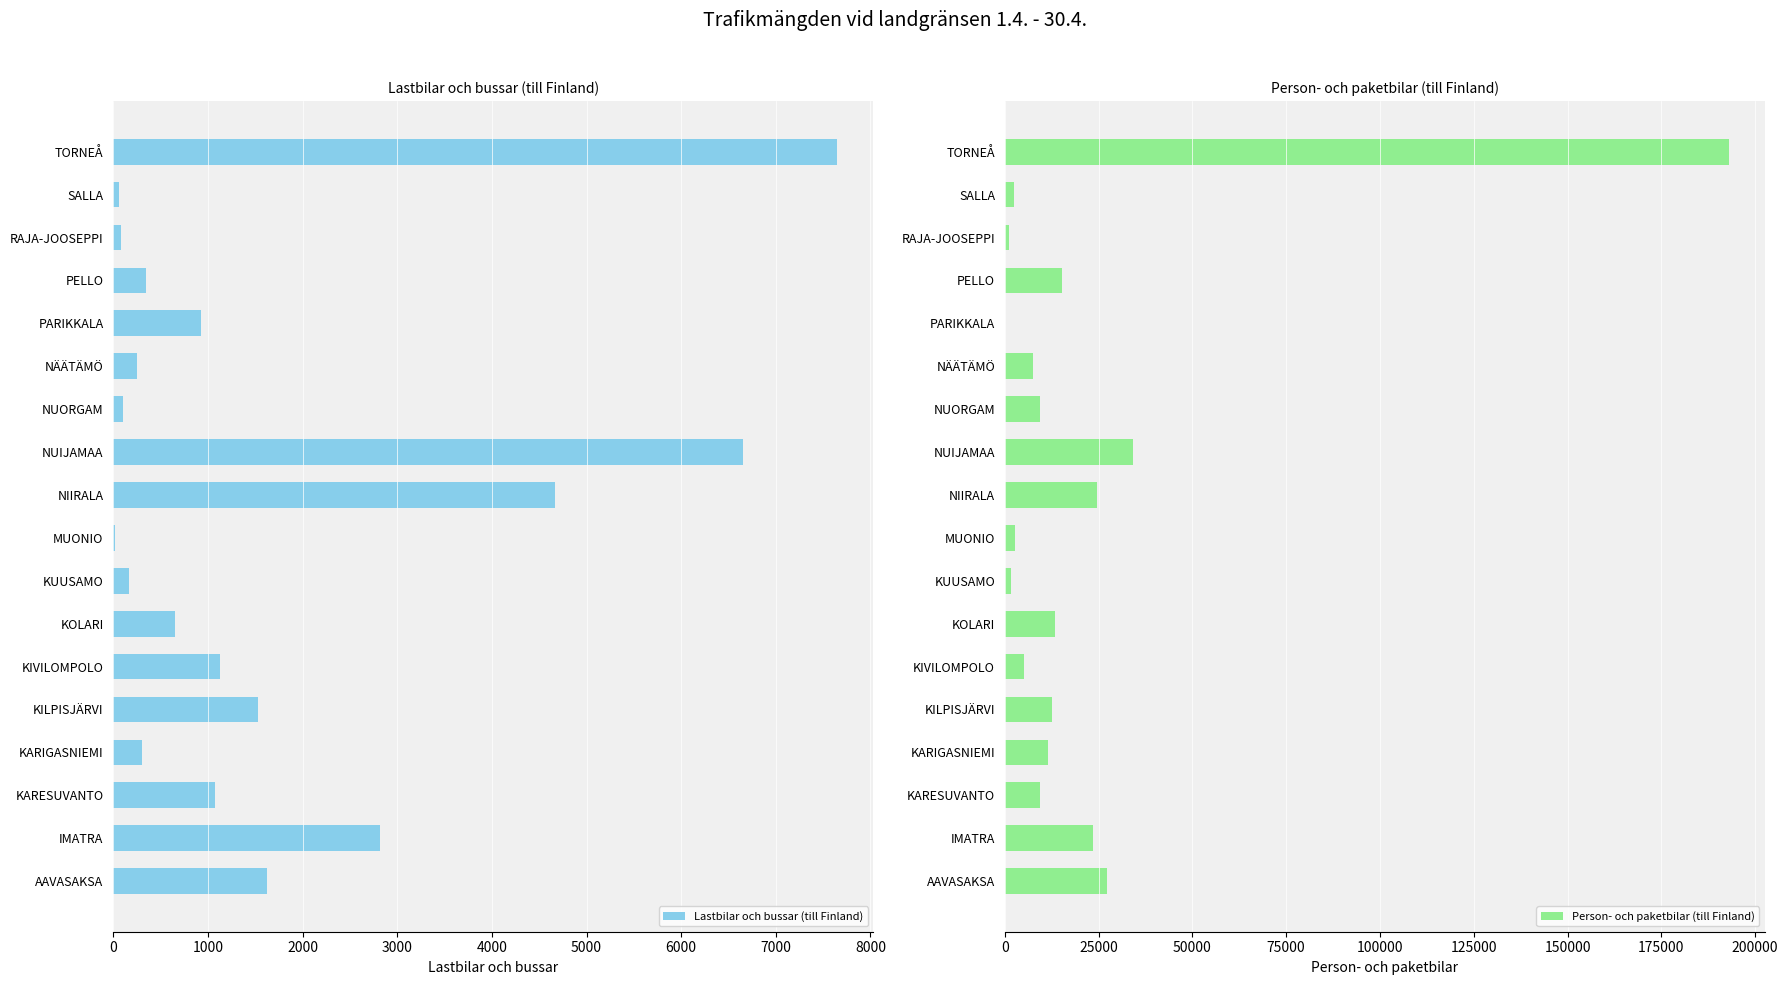

Reading left to right, extract all data points from this chart.

Lastbilar och bussar (till Finland): 1622	2818	1077	301	1532	1130	649	166	21	4669	6648	107	247	926	341	78	55	7649
Person- och paketbilar (till Finland): 27364	23594	9494	11591	12688	5095	13488	1612	2832	24578	34180	9479	7557	34	15346	1138	2523	192965